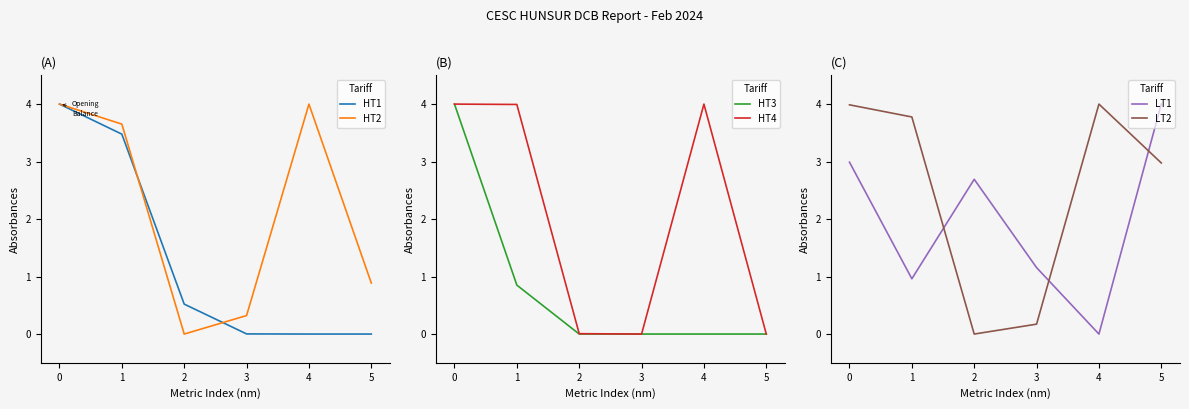

Does the chart have visible grid lines?

No